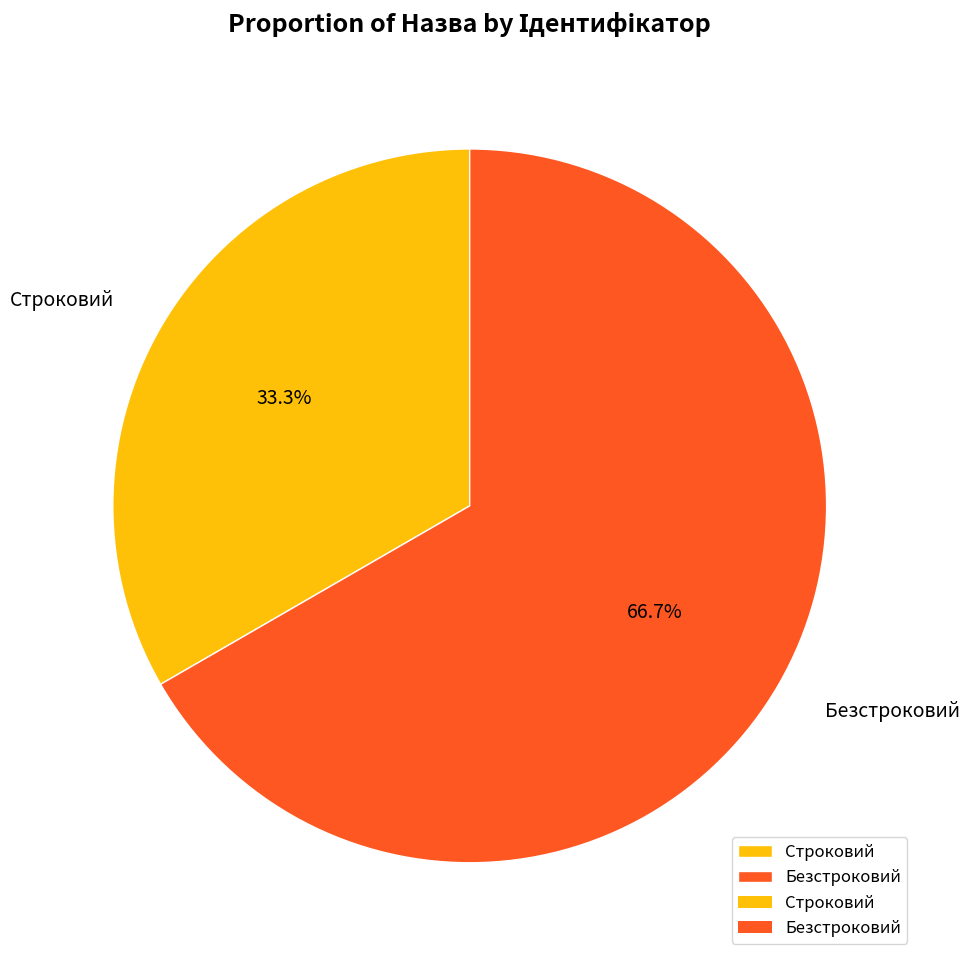

Is Безстроковий the majority of the pie?

Yes